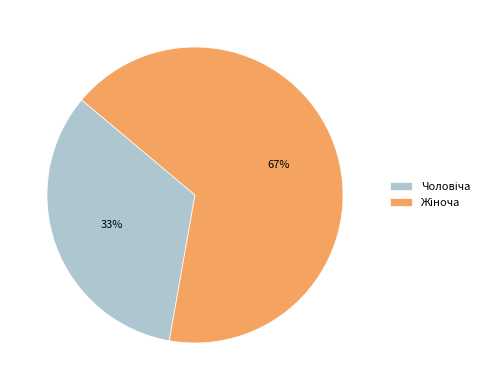

Count the number of slices in the pie.

2